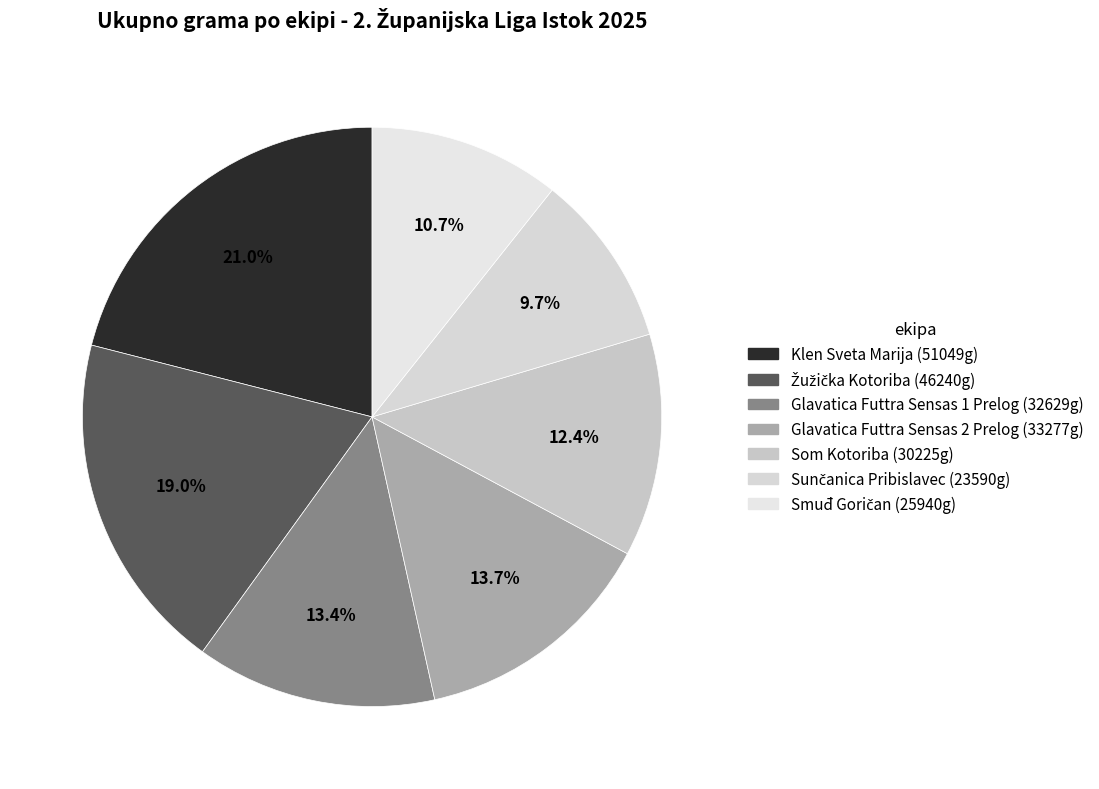

Rank the categories by value from highest to lowest.

Klen Sveta Marija, Žužička Kotoriba, Glavatica Futtra Sensas 2 Prelog, Glavatica Futtra Sensas 1 Prelog, Som Kotoriba, Smuđ Goričan, Sunčanica Pribislavec